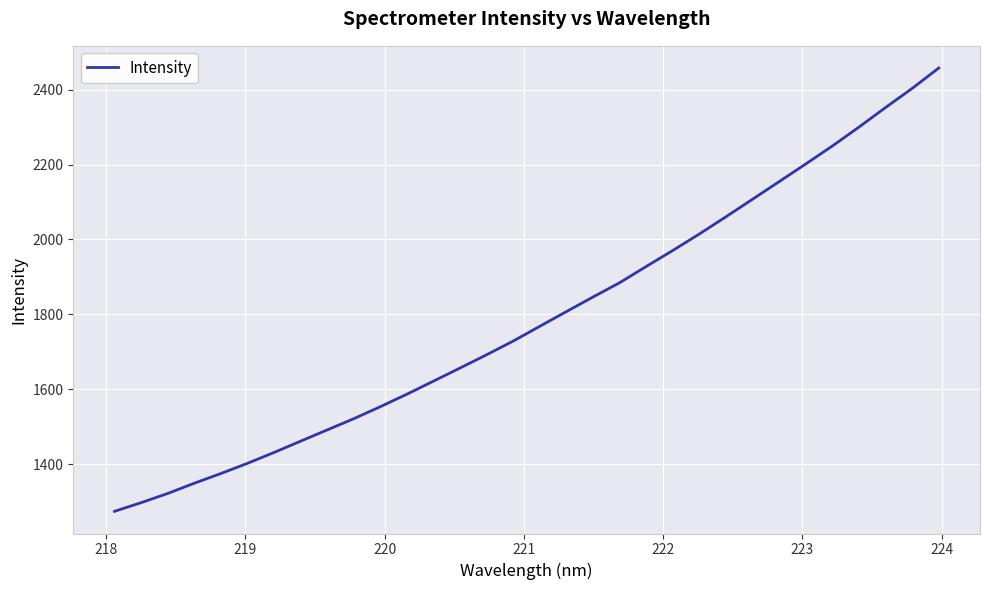

What is the maximum value shown in the chart?

2458.1